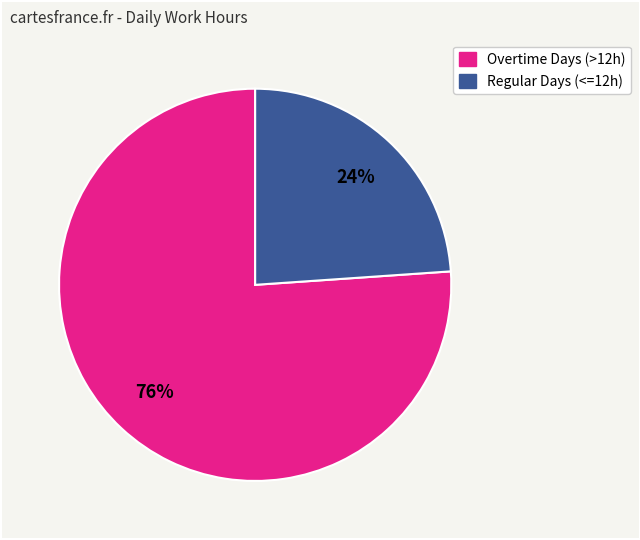

To the nearest percent, what is the average slice percentage?

50%